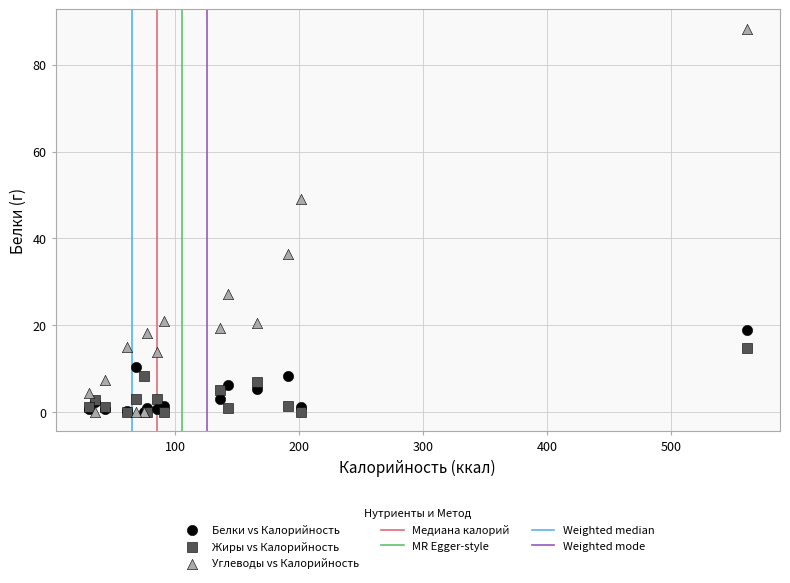

Which series contains the highest Y value?

Углеводы vs Калорийность